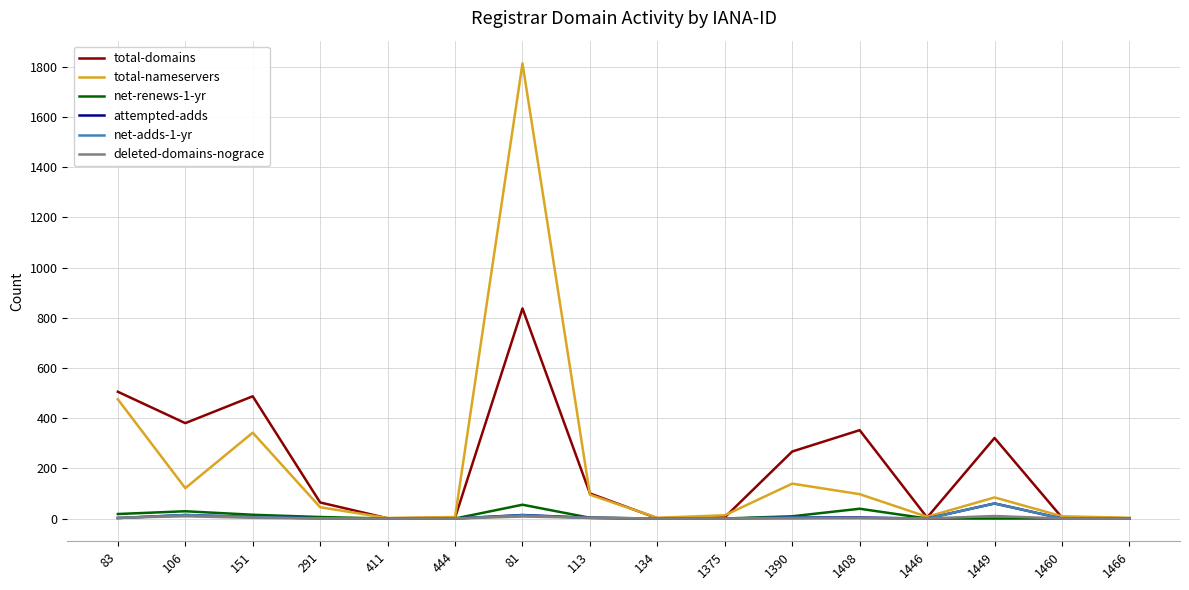

Where does the total-nameservers series first go above 84?

83